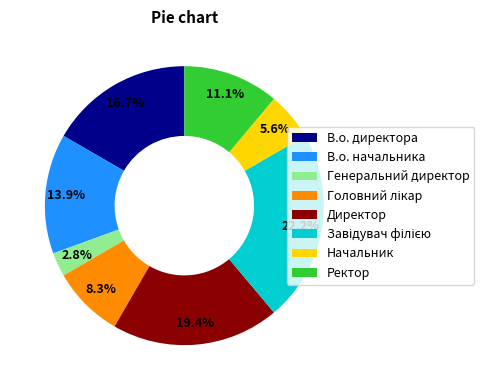

To the nearest percent, what is the difference between the В.о. директора and Начальник slice percentages?

11%